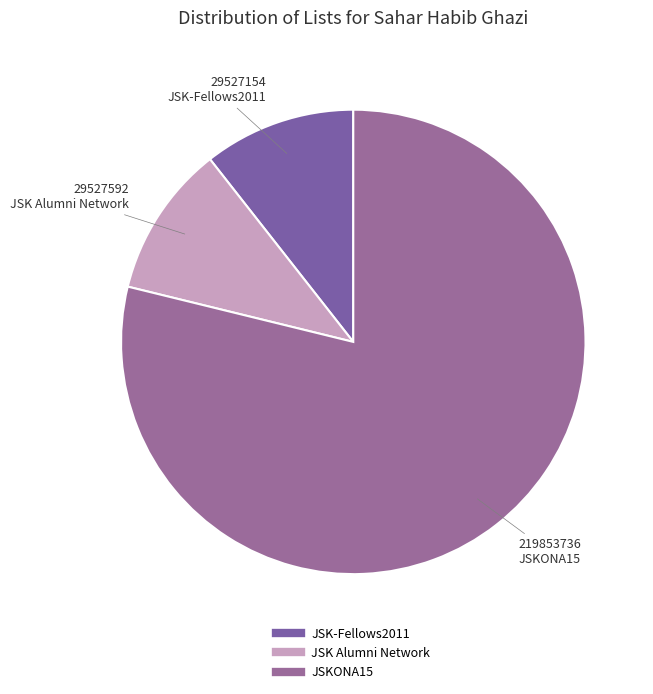

Count the number of slices in the pie.

3